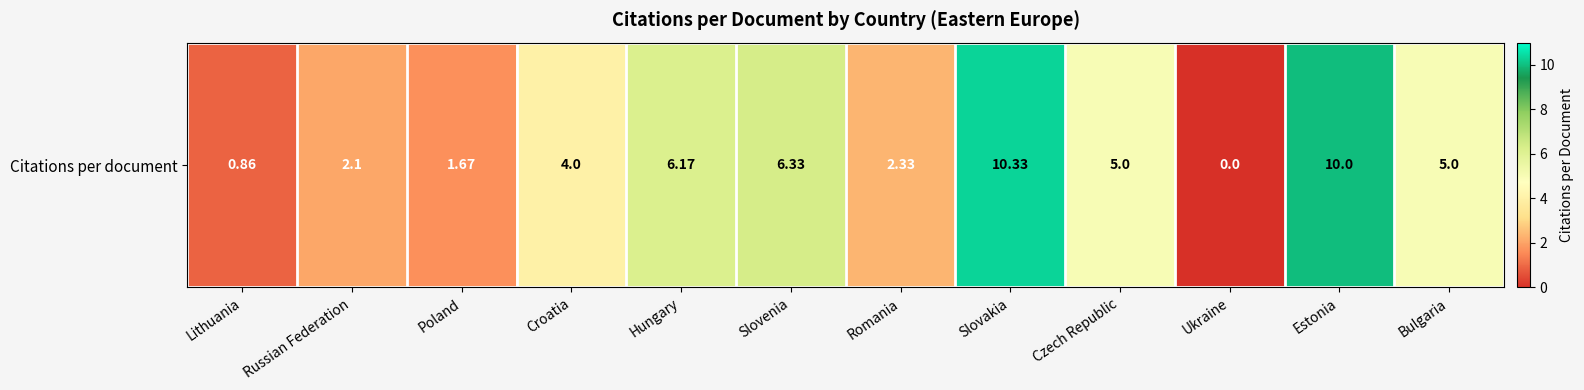

Approximately how many times larger is the value at Romania compared to Russian Federation?

1.1